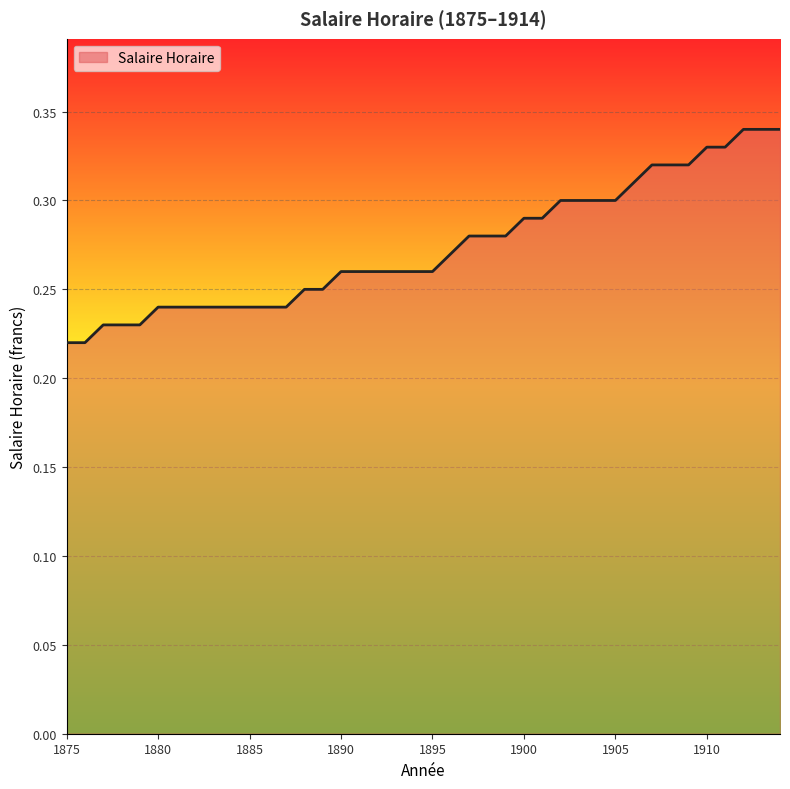

Is this an area chart (filled region under the line)?

Yes